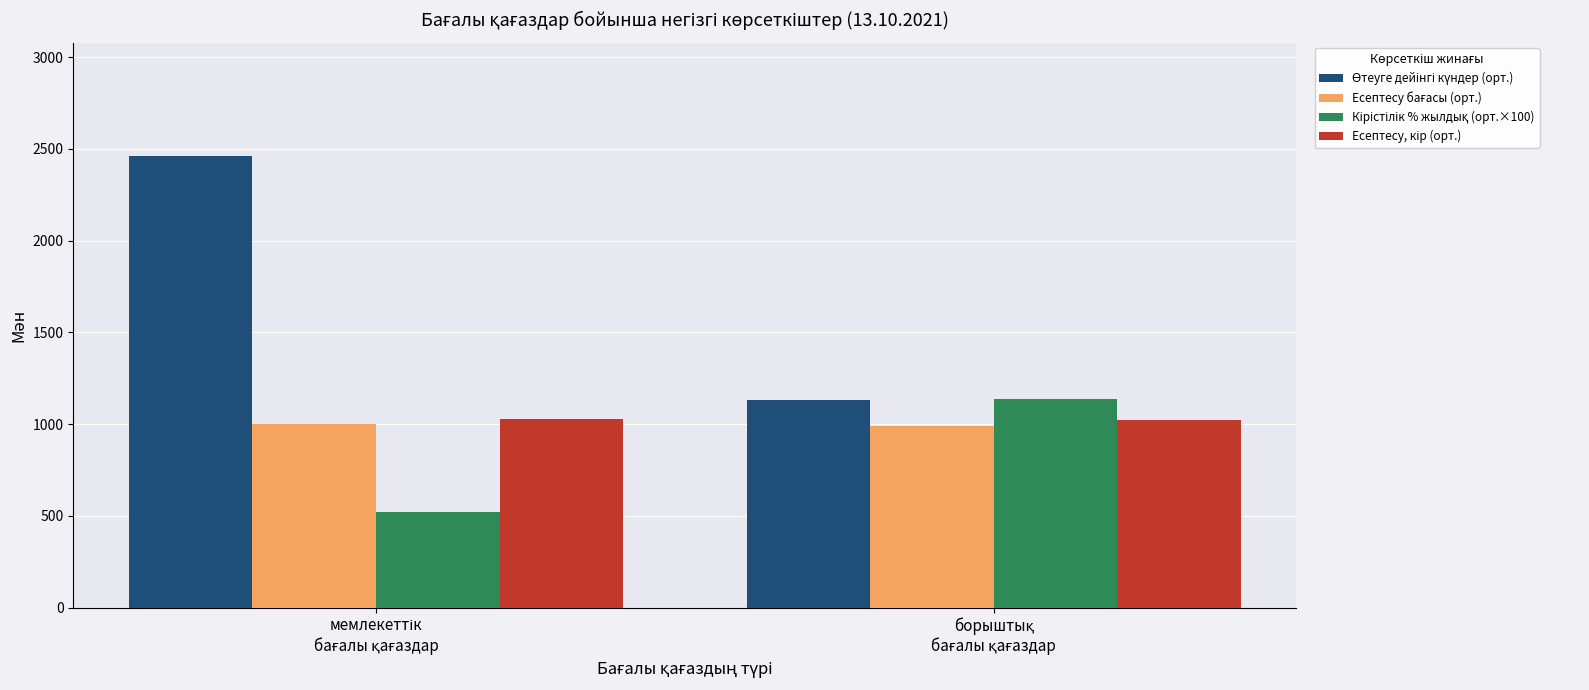

What is the minimum value shown in the chart?

518.0